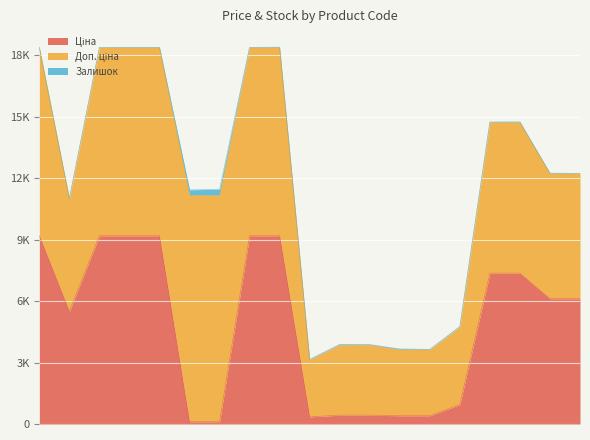

The value of Ціна at 284162209 is 14035.3. True or false?

False